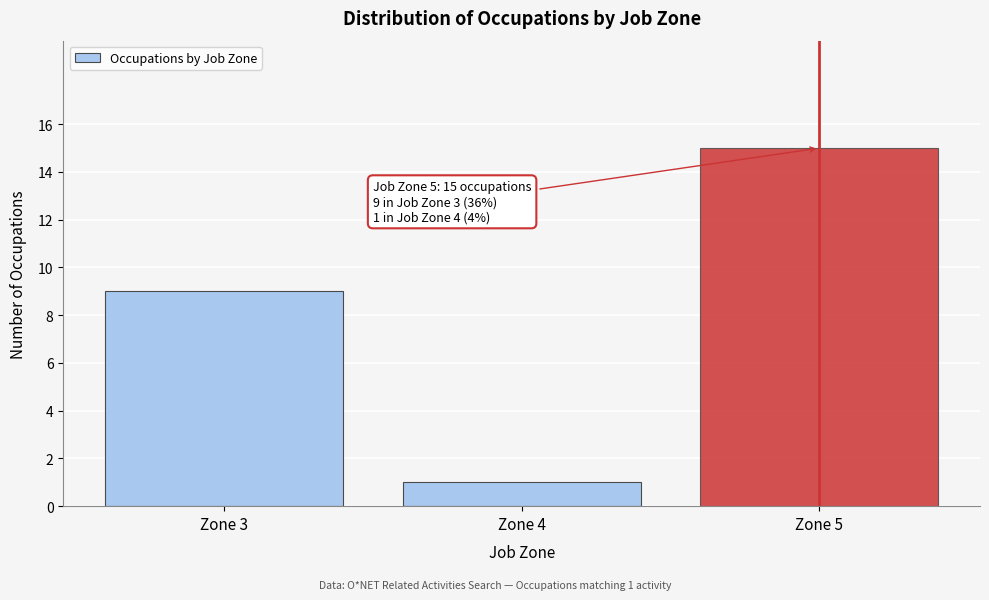

Reading left to right, transcribe all the data shown in this chart.

Zone 3=9	Zone 4=1	Zone 5=15